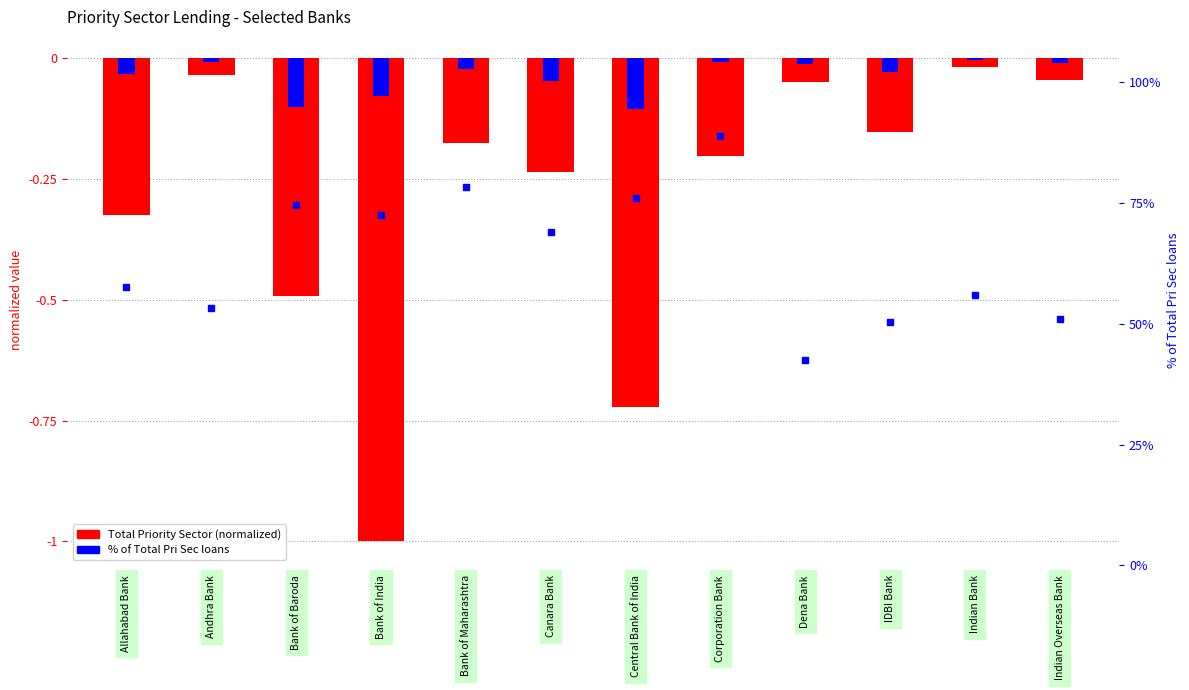

Which has a higher value, Bank of Maharashtra or Andhra Bank?

Andhra Bank